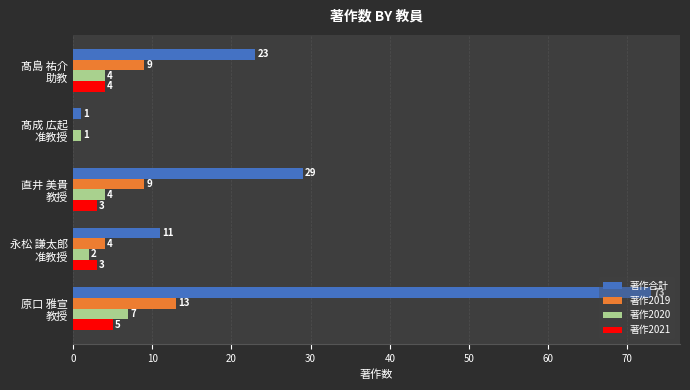

How many 著作2019 values are between 4 and 9?

3